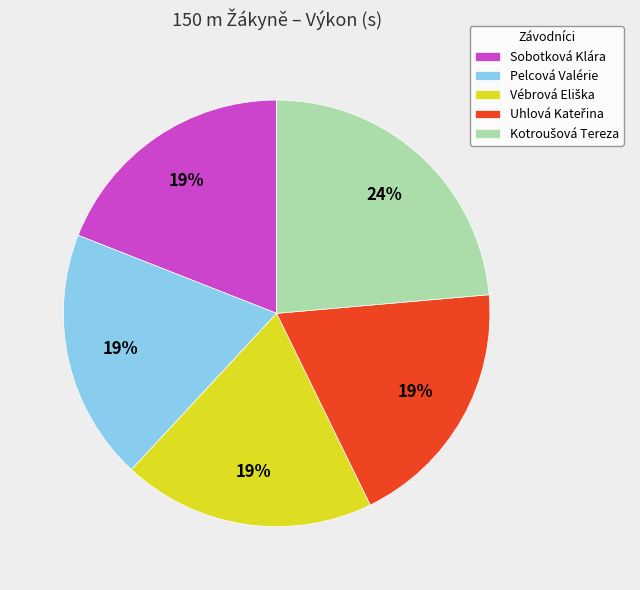

Does any single category account for the majority?

No